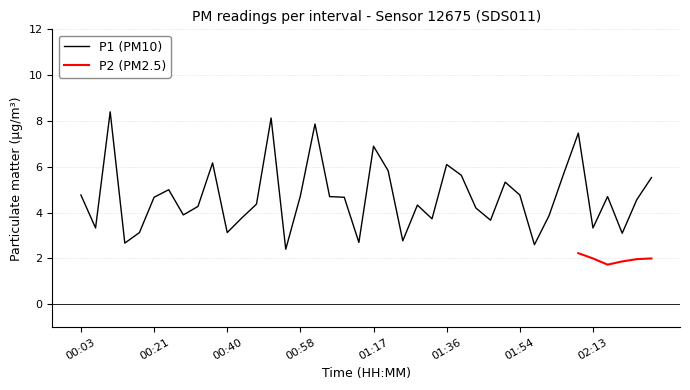

Is it true that the value at 00:51 is 4.4?

False